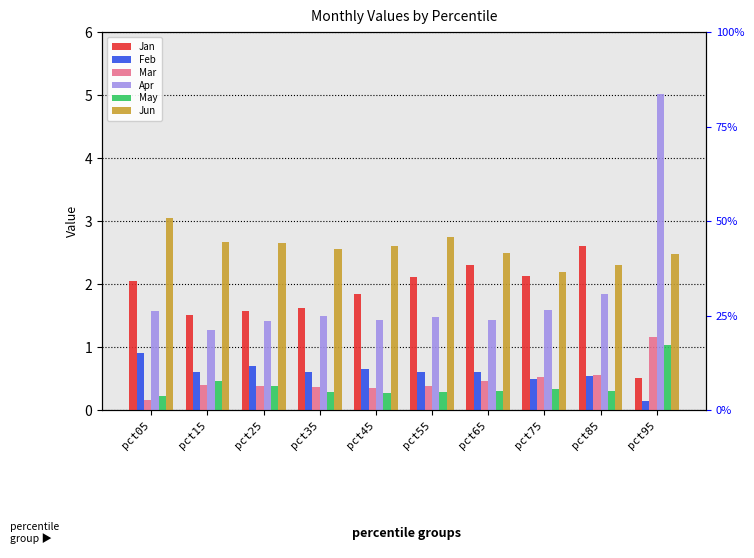

The Jun series shows 3.5 at pct95. True or false?

False